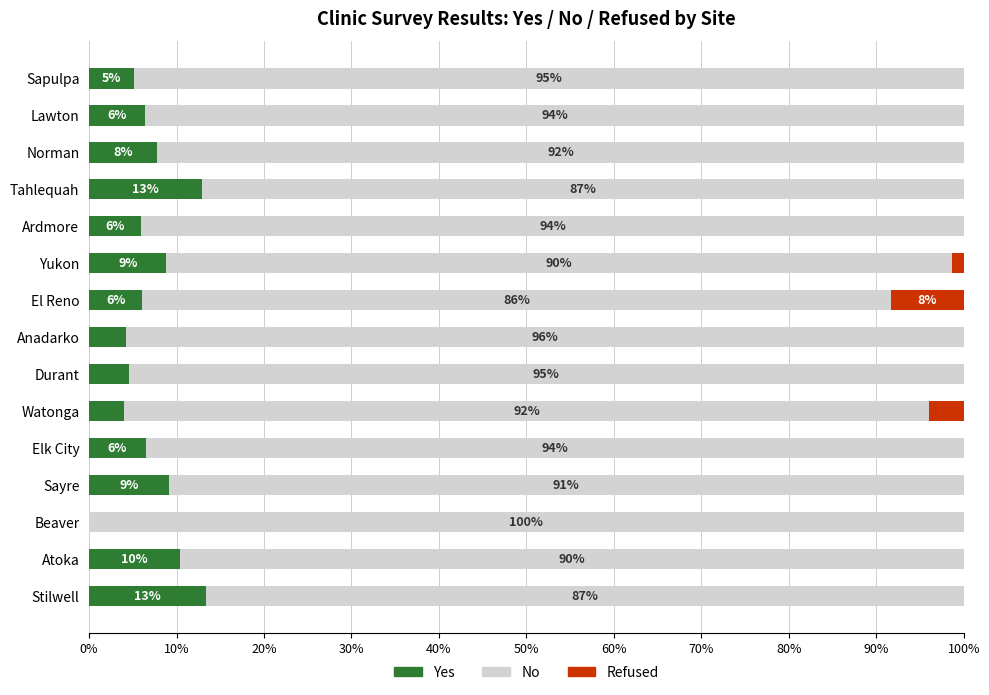

True or false: Yes has a value of 4.9 at Yukon.

False